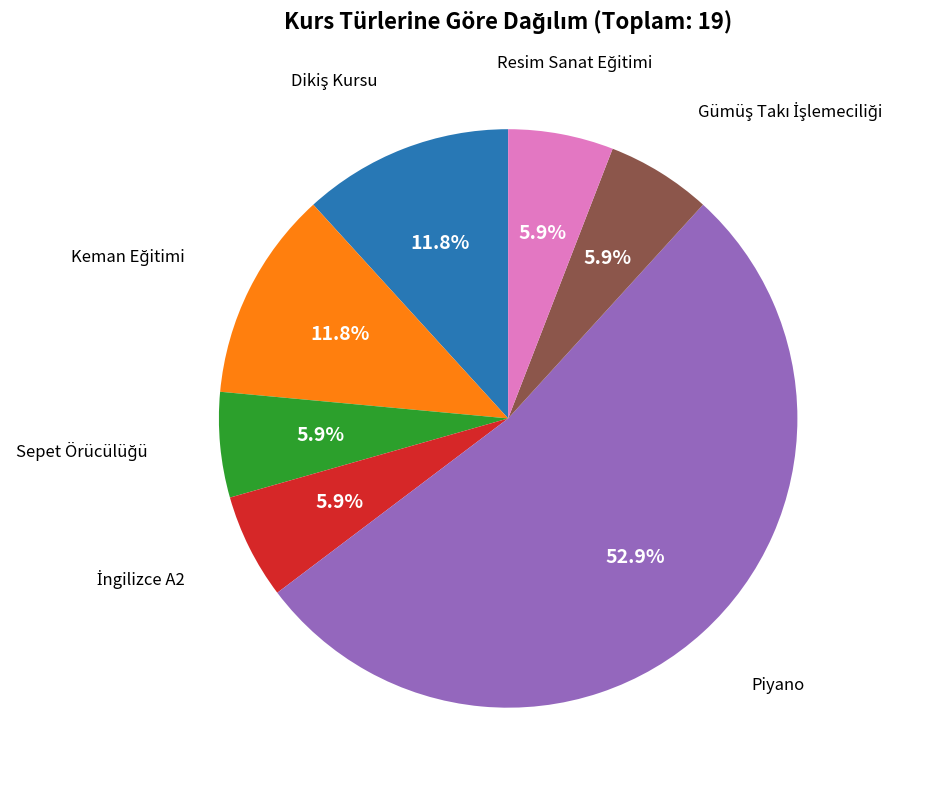

Is there a majority slice in this chart?

Yes